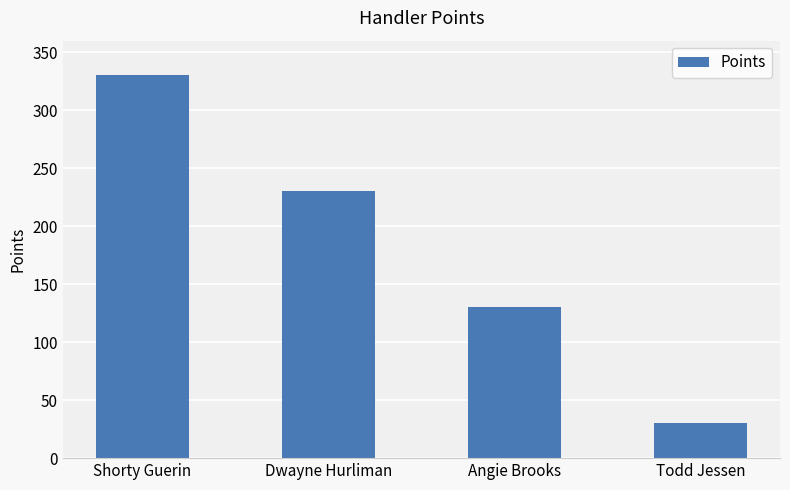

What is the difference between the second highest and minimum values?

200